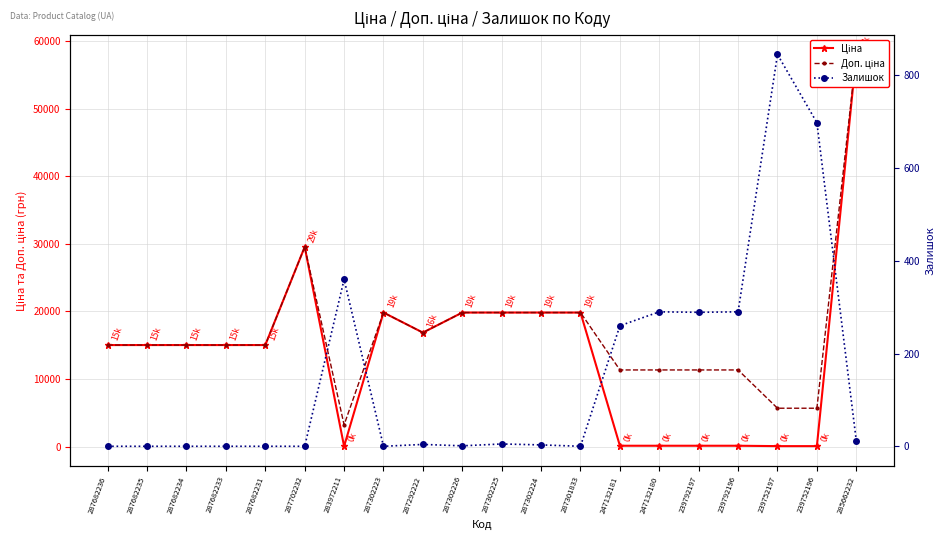

Rank the series by their maximum value, from lowest to highest.

Залишок, Ціна, Доп. ціна